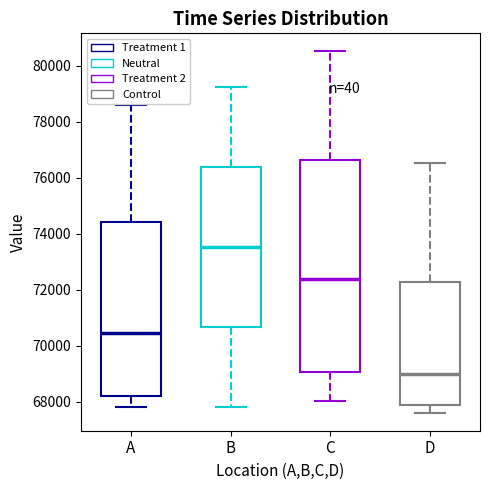

Which box's median line is the lowest?

D